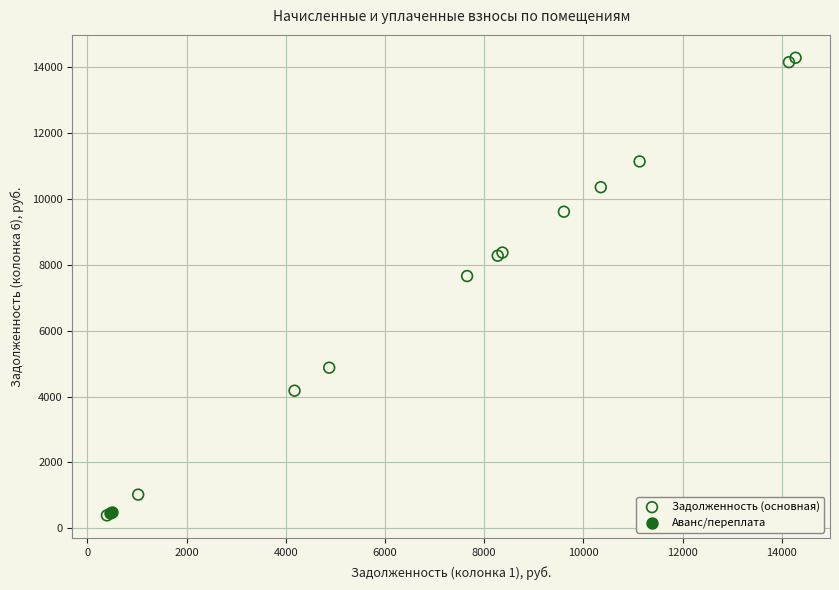

What are all the series names shown in the legend?

Задолженность (основная), Аванс/переплата